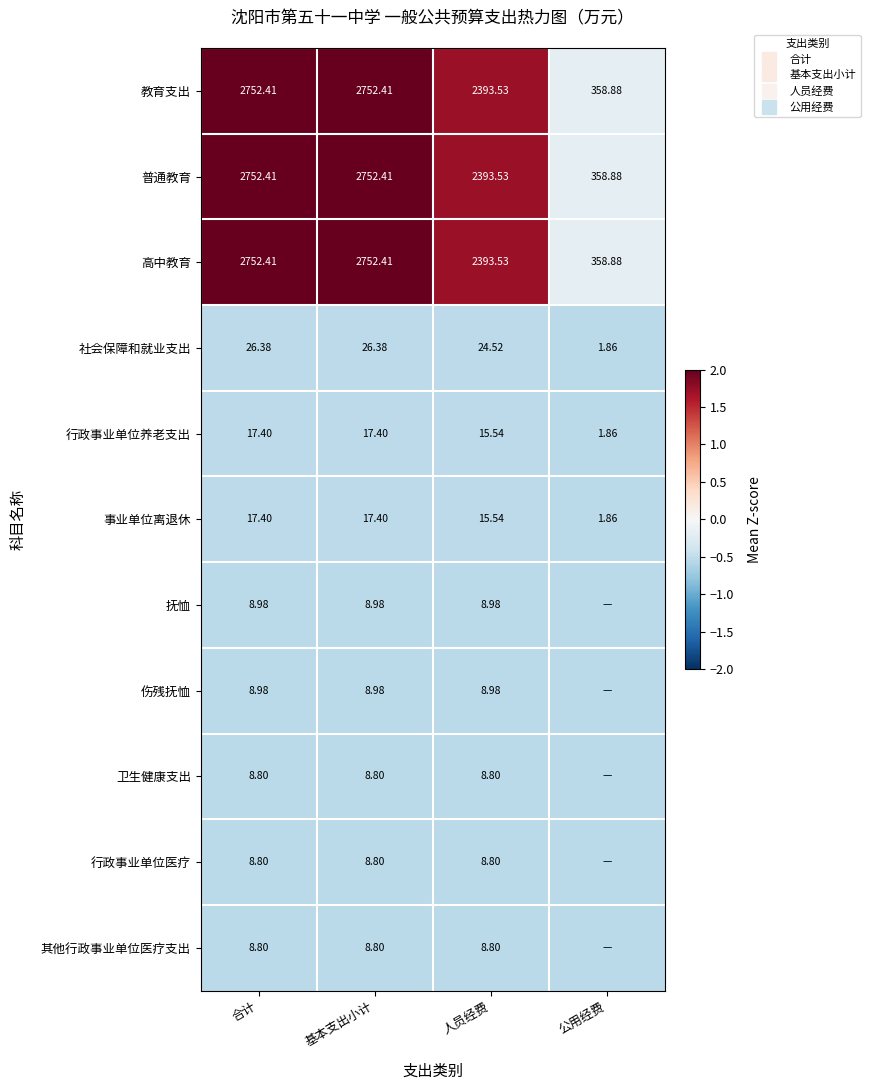

At which label does 普通教育 first exceed 2?

合计